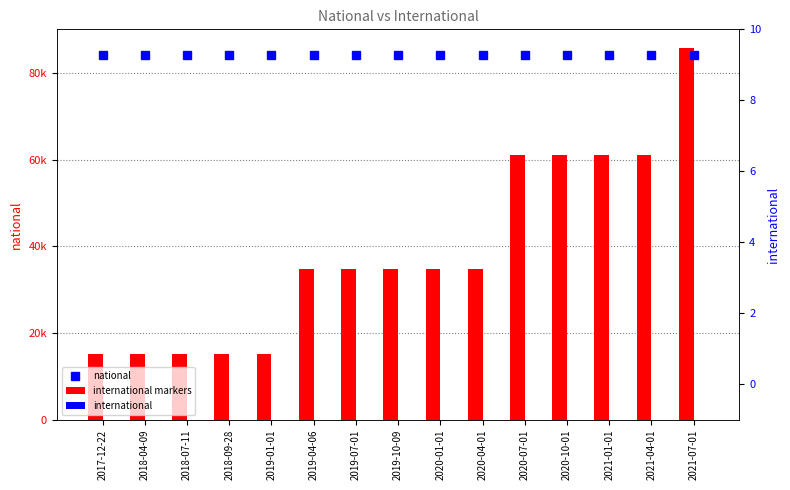

The international markers series shows 148009.1 at 2017-12-22. True or false?

False